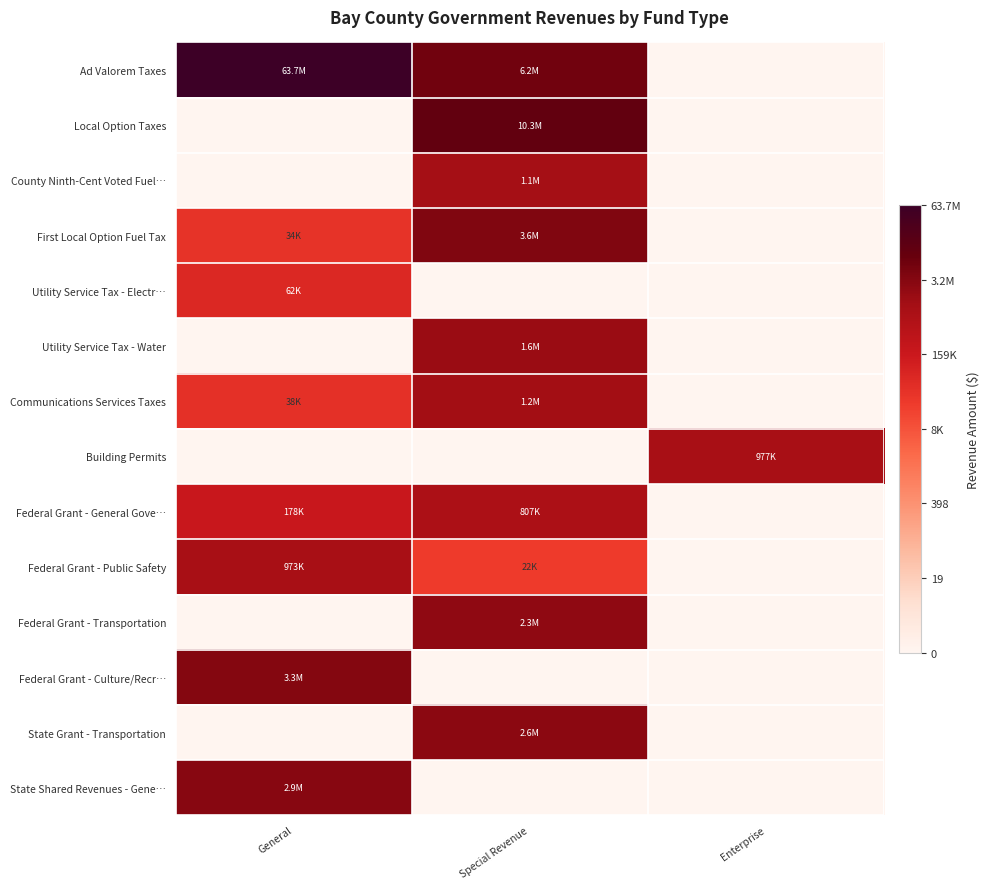

Reading right to left, transcribe all the data shown in this chart.

Ad Valorem Taxes: Enterprise=0.0	Special Revenue=15.6	General=18.0
Local Option Taxes: Enterprise=0.0	Special Revenue=16.1	General=0.0
County Ninth-Cent Voted Fuel…: Enterprise=0.0	Special Revenue=13.9	General=0.0
First Local Option Fuel Tax: Enterprise=0.0	Special Revenue=15.1	General=10.4
Utility Service Tax - Electr…: Enterprise=0.0	Special Revenue=0.0	General=11.0
Utility Service Tax - Water: Enterprise=0.0	Special Revenue=14.3	General=0.0
Communications Services Taxes: Enterprise=0.0	Special Revenue=14.0	General=10.5
Building Permits: Enterprise=13.8	Special Revenue=0.0	General=0.0
Federal Grant - General Gove…: Enterprise=0.0	Special Revenue=13.6	General=12.1
Federal Grant - Public Safety: Enterprise=0.0	Special Revenue=10.0	General=13.8
Federal Grant - Transportation: Enterprise=0.0	Special Revenue=14.6	General=0.0
Federal Grant - Culture/Recr…: Enterprise=0.0	Special Revenue=0.0	General=15.0
State Grant - Transportation: Enterprise=0.0	Special Revenue=14.8	General=0.0
State Shared Revenues - Gene…: Enterprise=0.0	Special Revenue=0.0	General=14.9